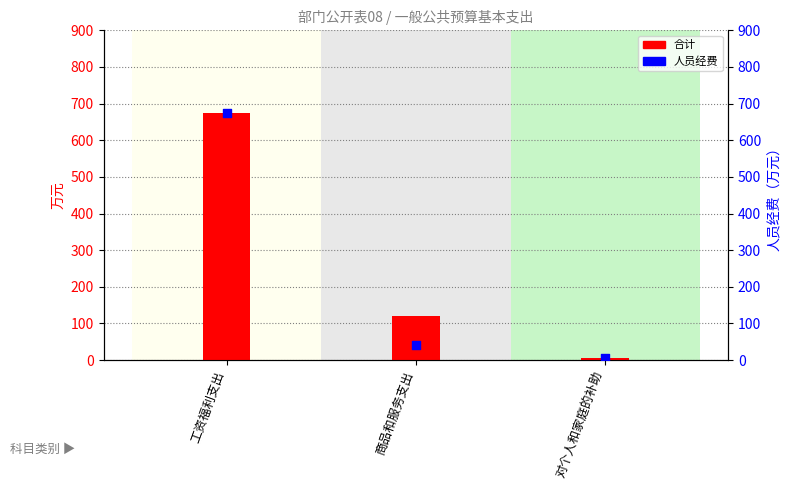

Is the value of 合计 at 工资福利支出 greater than the value of 人员经费 at 工资福利支出?

No